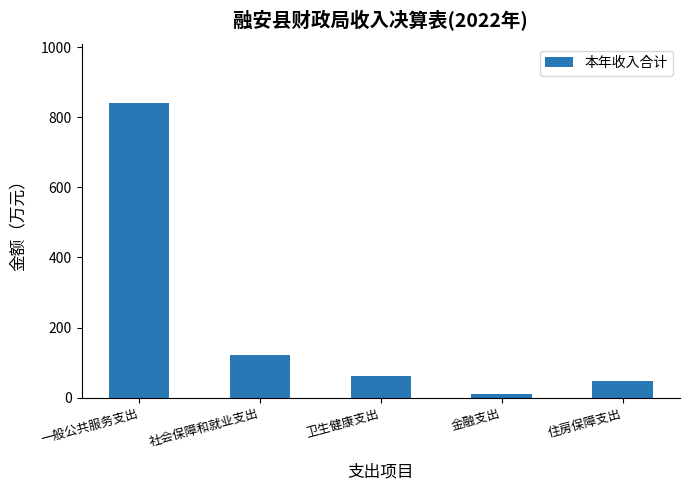

Which has a higher value, 金融支出 or 住房保障支出?

住房保障支出